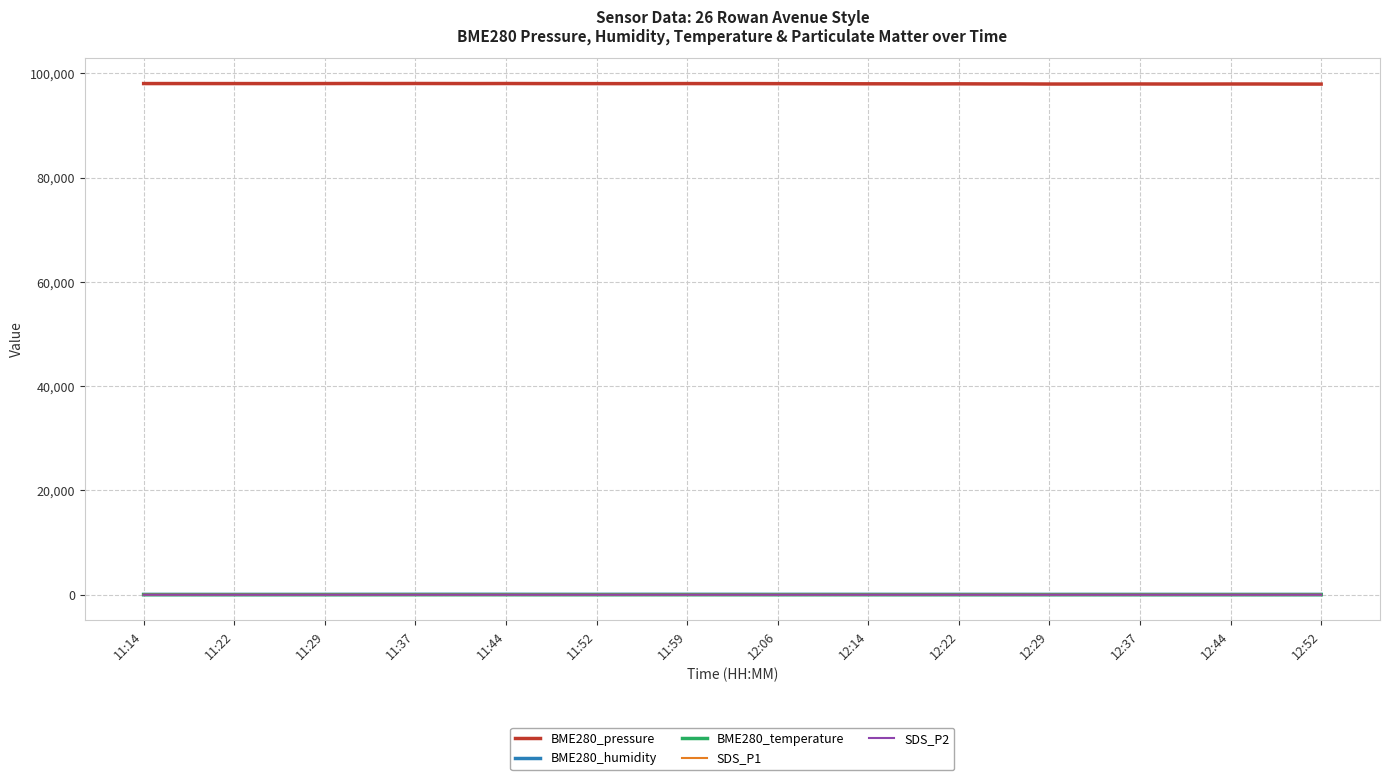

True or false: BME280_pressure and SDS_P1 cross at least once.

False